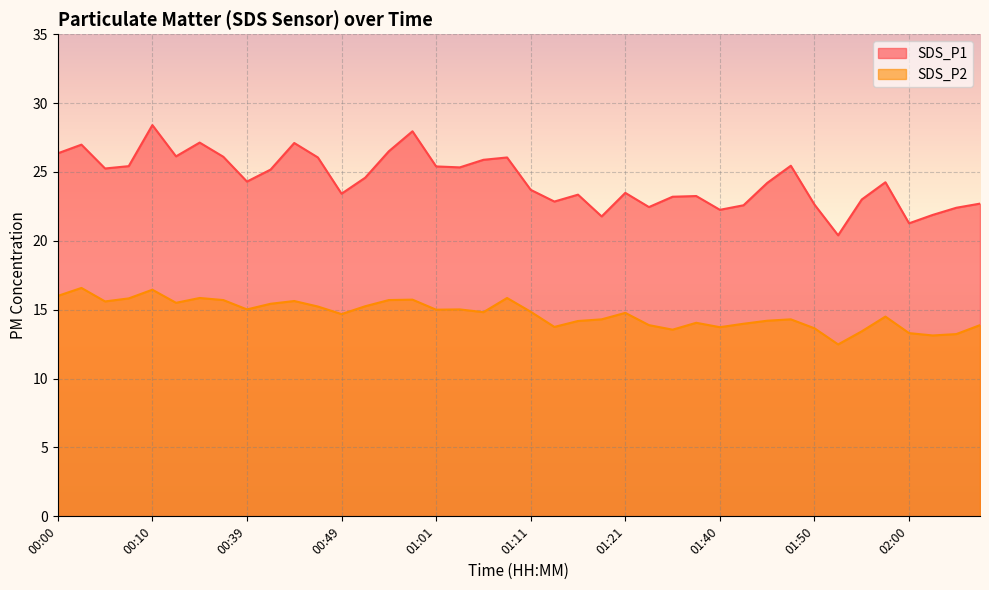

What is the spread (max minus min) of values at 01:21?

8.7